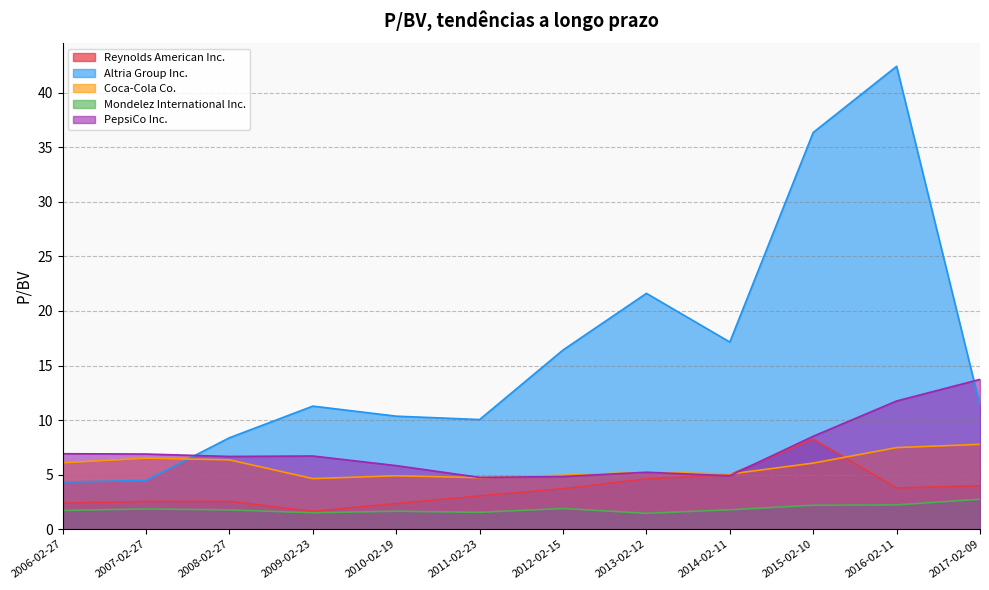

True or false: Mondelez International Inc. and Reynolds American Inc. cross at least once.

False